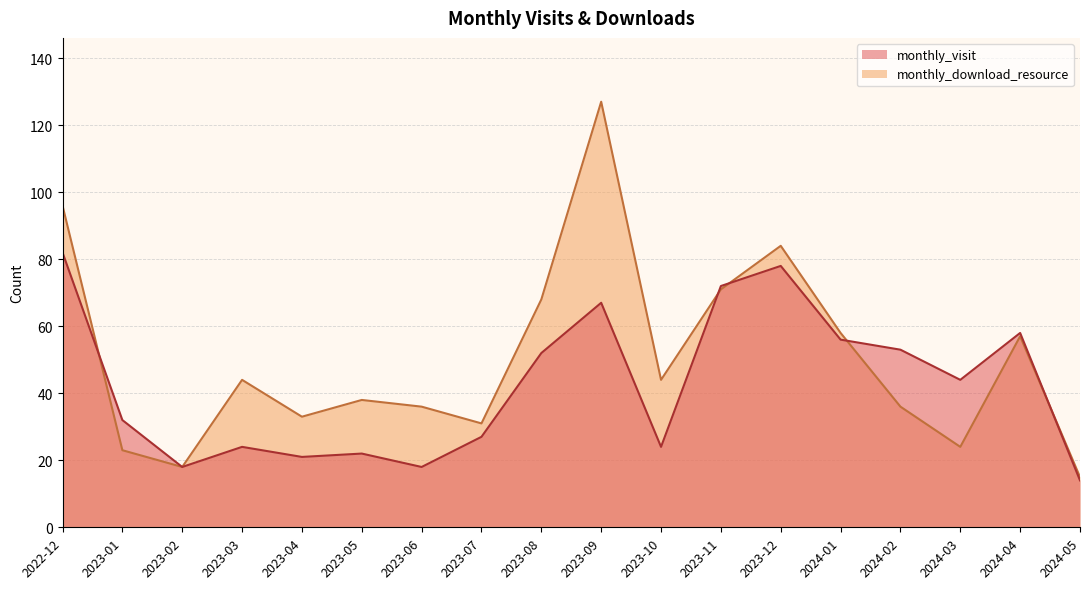

Rank the categories by monthly_download_resource value from lowest to highest.

2024-05, 2023-02, 2023-01, 2024-03, 2023-07, 2023-04, 2023-06, 2024-02, 2023-05, 2023-03, 2023-10, 2024-04, 2024-01, 2023-08, 2023-11, 2023-12, 2022-12, 2023-09